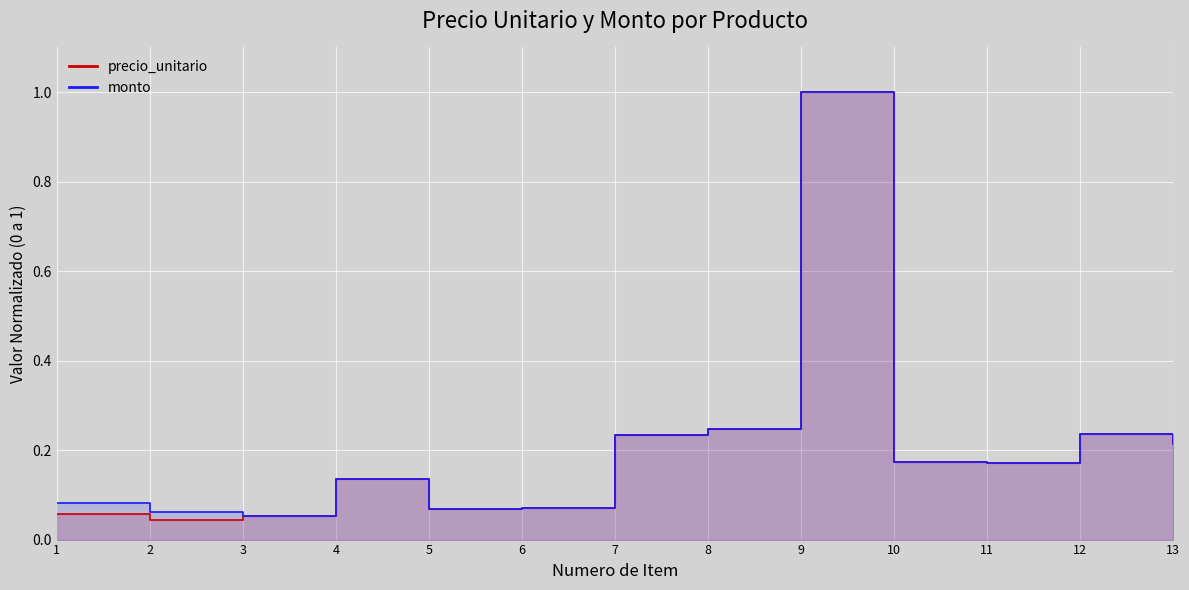

List the series in order of their peak value, highest first.

precio_unitario, monto